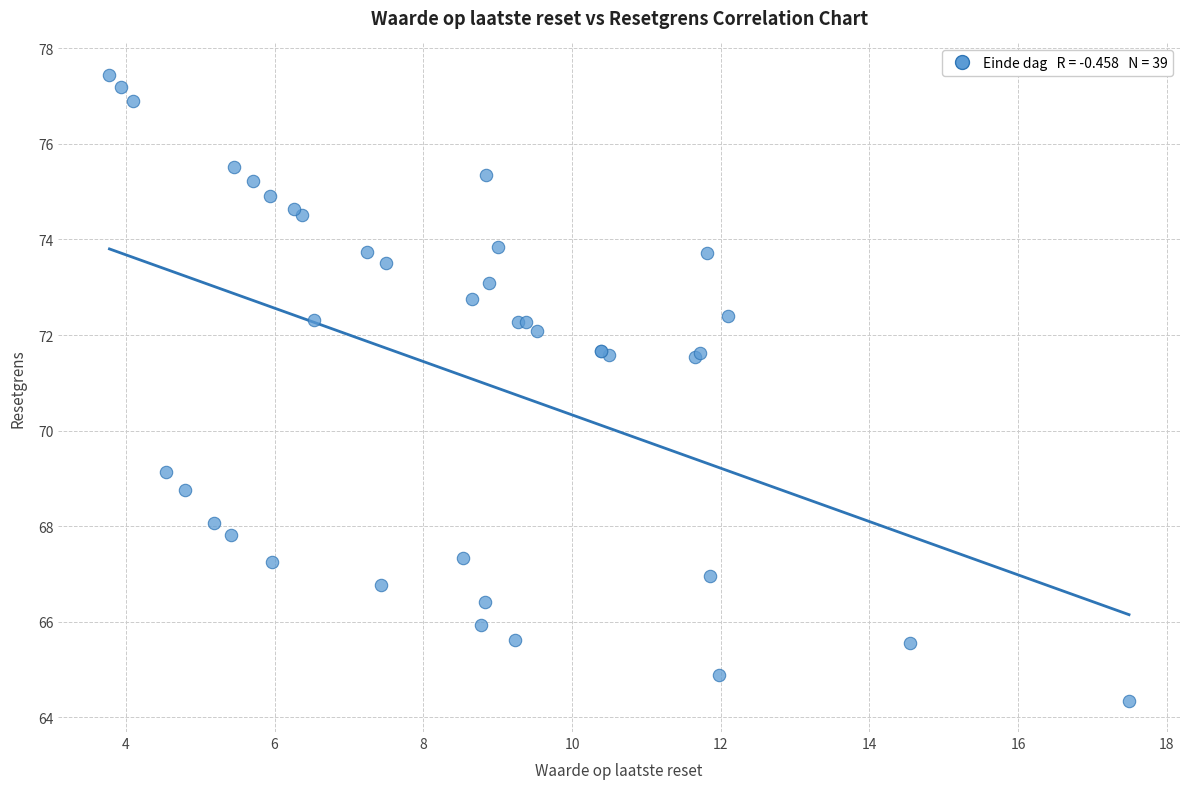

What Y value in the scatter plot is closest to 70?

69.1